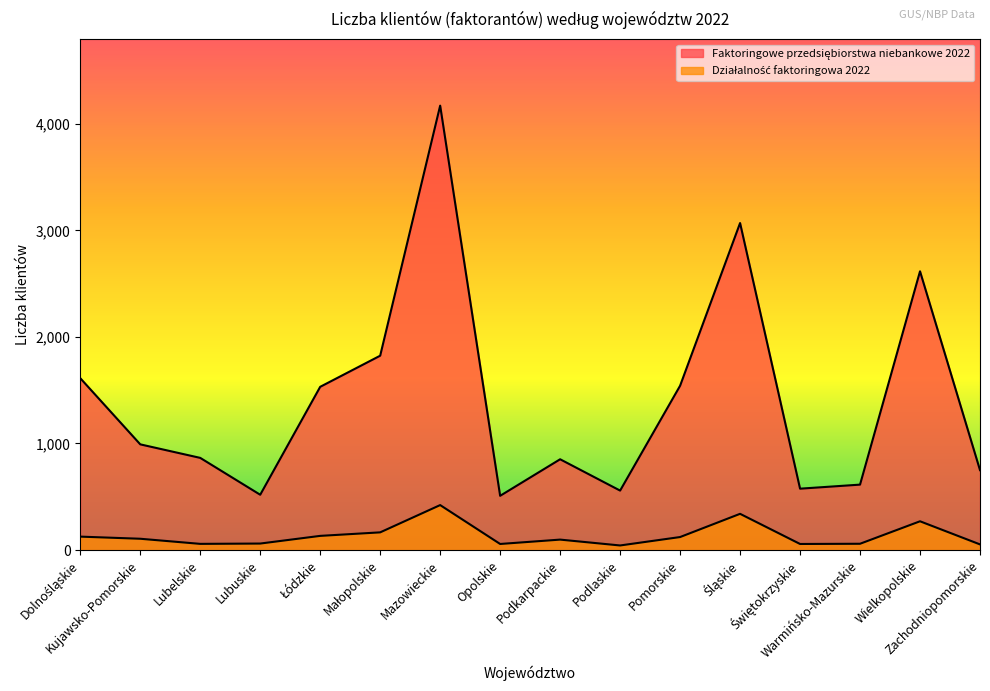

What is the total value across all series at Podlaskie?

601